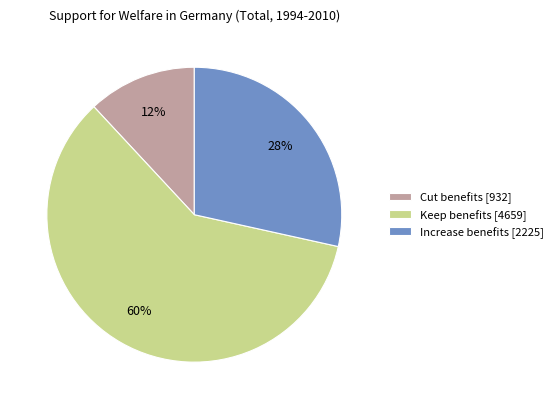

Count the number of slices in the pie.

3